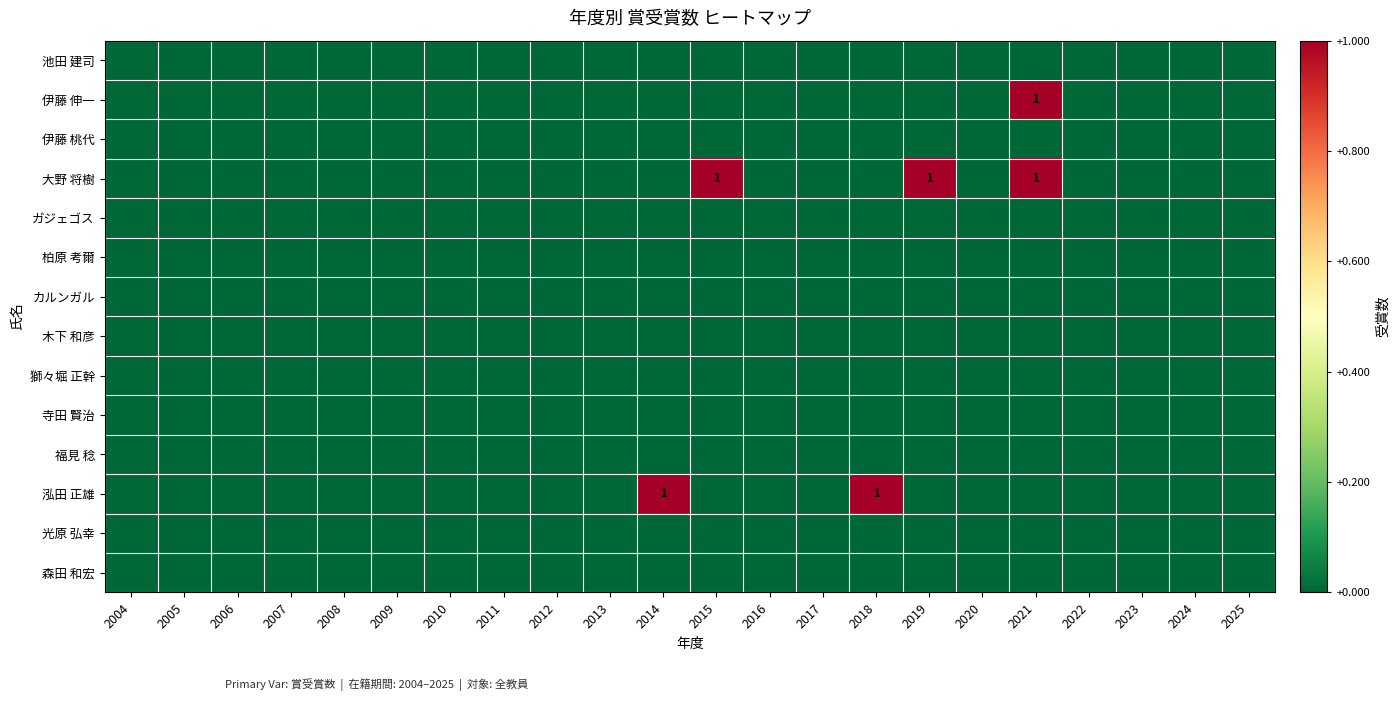

True or false: 泓田 正雄 has a value of 1 at 2018.

True